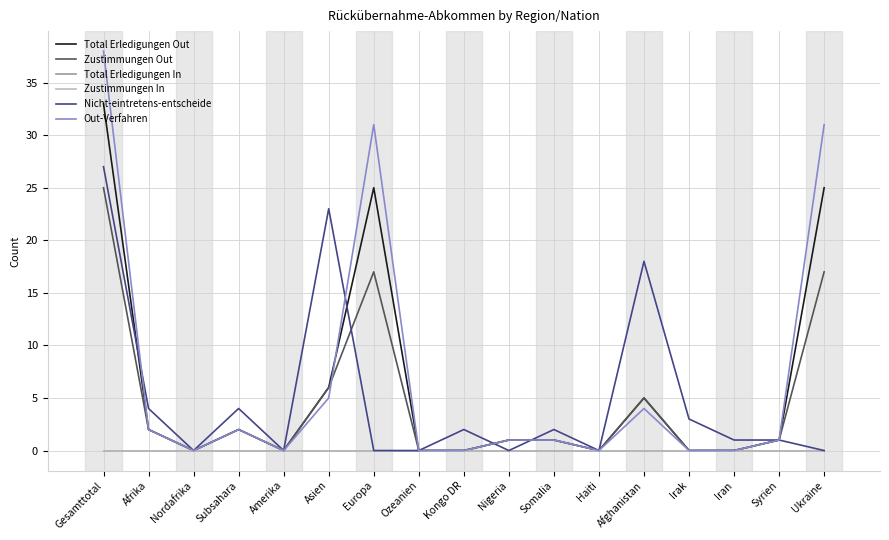

What is the difference between the Out-Verfahren values at Afrika and Kongo DR?

2